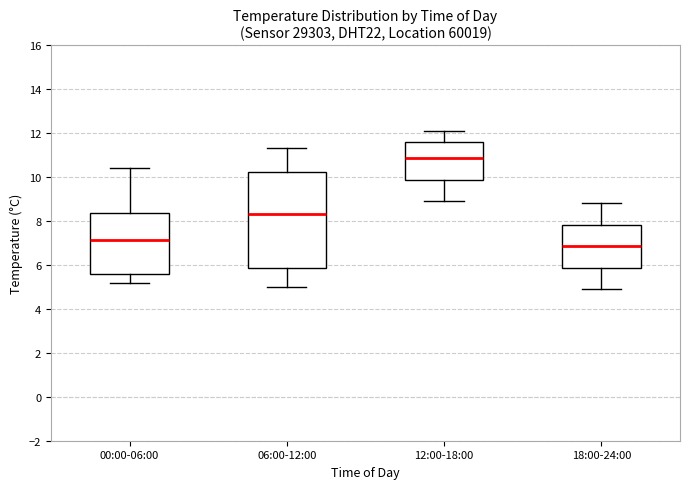

Reading left to right, transcribe this box plot: for each box, give where its median line is, the range the box spans, and where its two whiskers end, as read against the y-axis. The values are not printed on the chart, so give them approximately, as read against the axis.

00:00-06:00: median 7.2, box 5.6 to 8.4, whiskers 5.2 to 10.4
06:00-12:00: median 8.4, box 5.8 to 10.2, whiskers 5.0 to 11.4
12:00-18:00: median 10.8, box 9.8 to 11.6, whiskers 9.0 to 12.2
18:00-24:00: median 6.8, box 5.8 to 7.8, whiskers 5.0 to 8.8